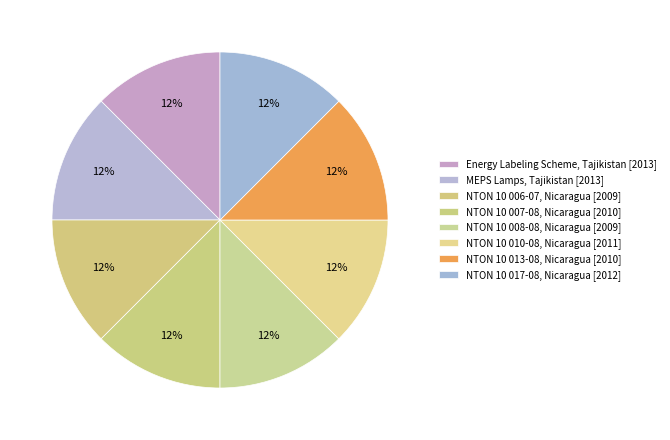

Count the number of slices in the pie.

8